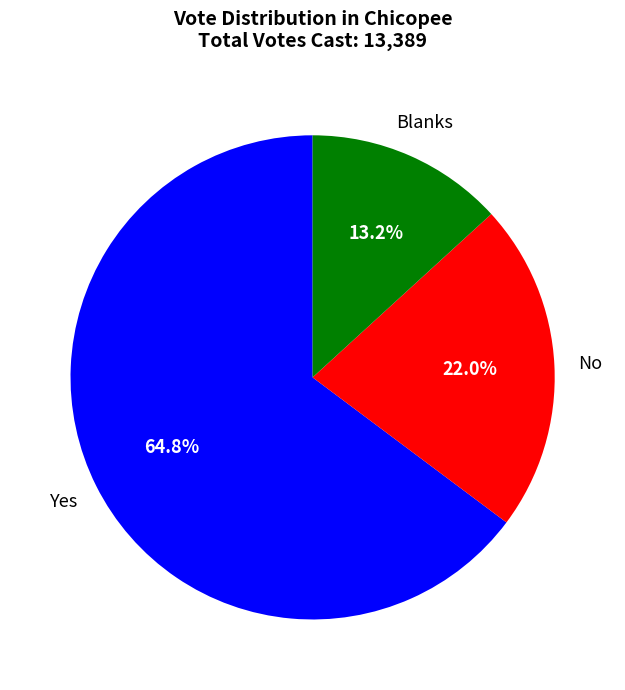

Is there a majority slice in this chart?

Yes